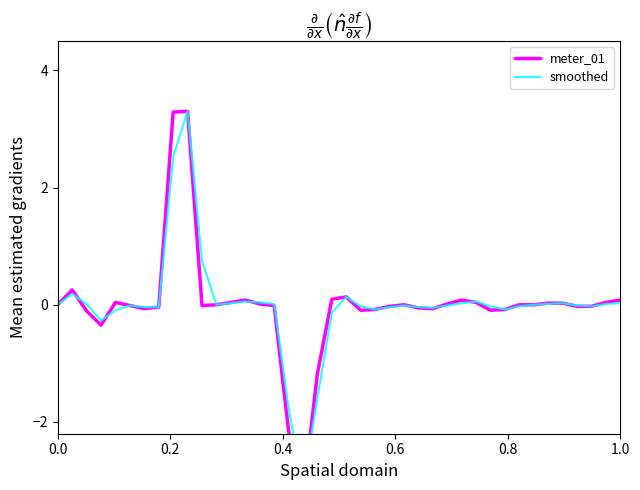

What is the value of the smoothed point at the 30th from the left?

0.1